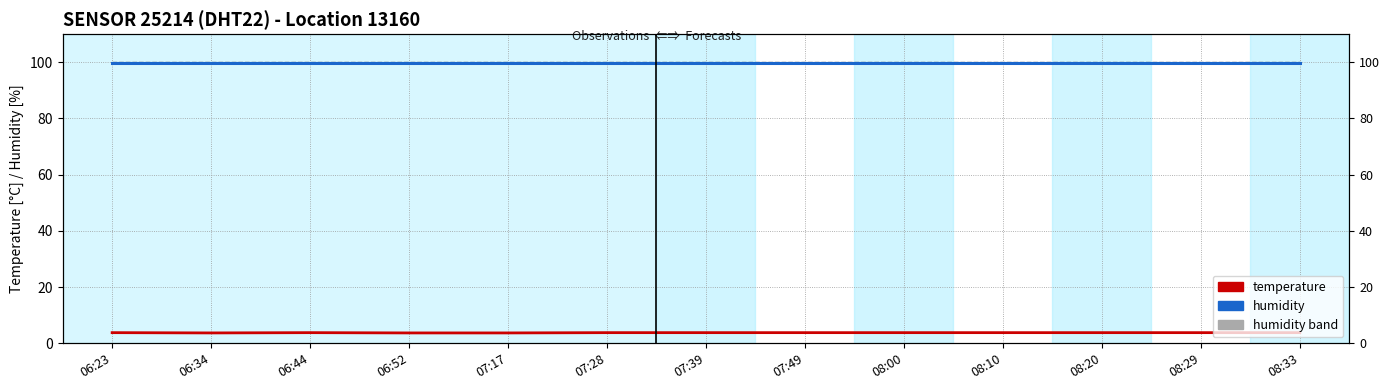

Which has a higher value, 06:34 or 08:00?

06:34